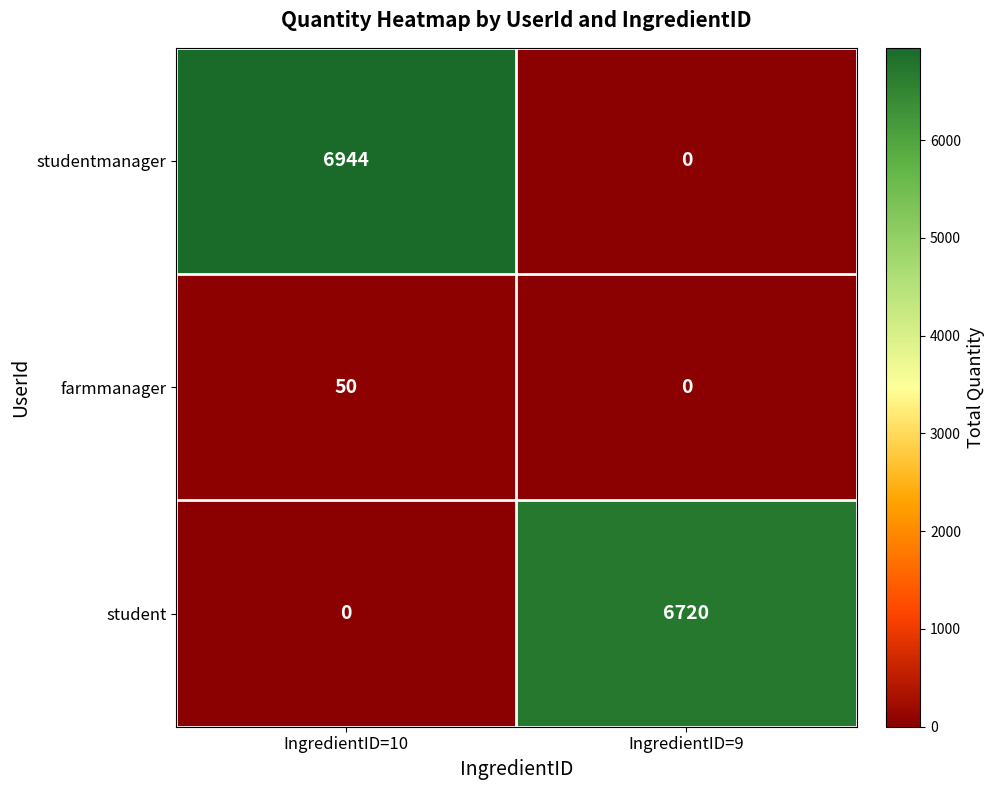

At which category is the sum across all series the highest?

IngredientID=10